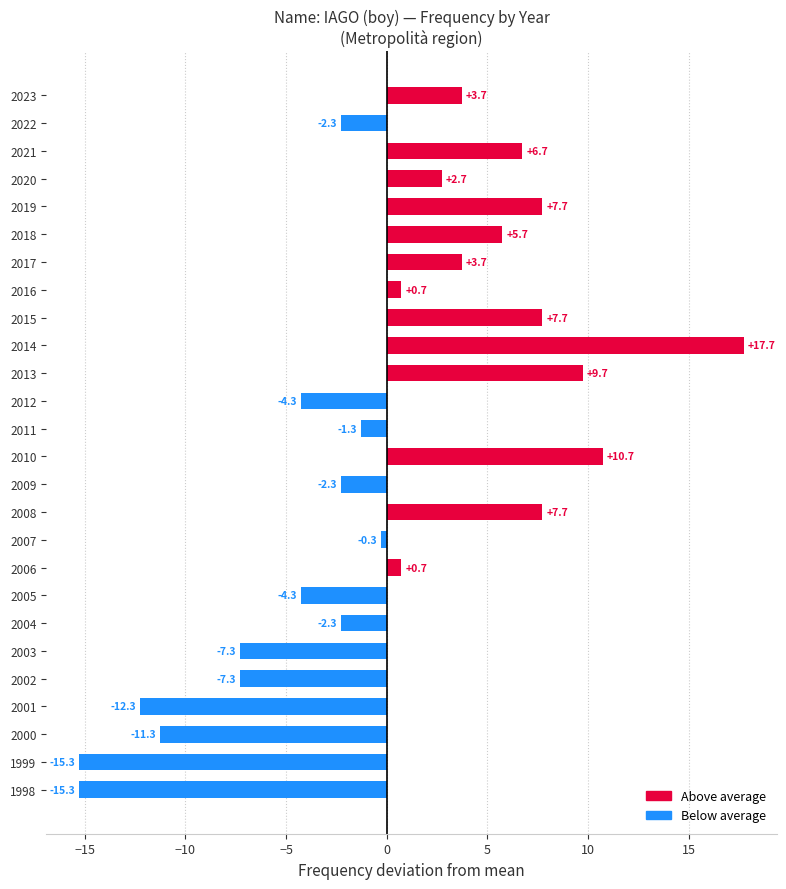

True or false: the data shows 6.7 at 2021.

True